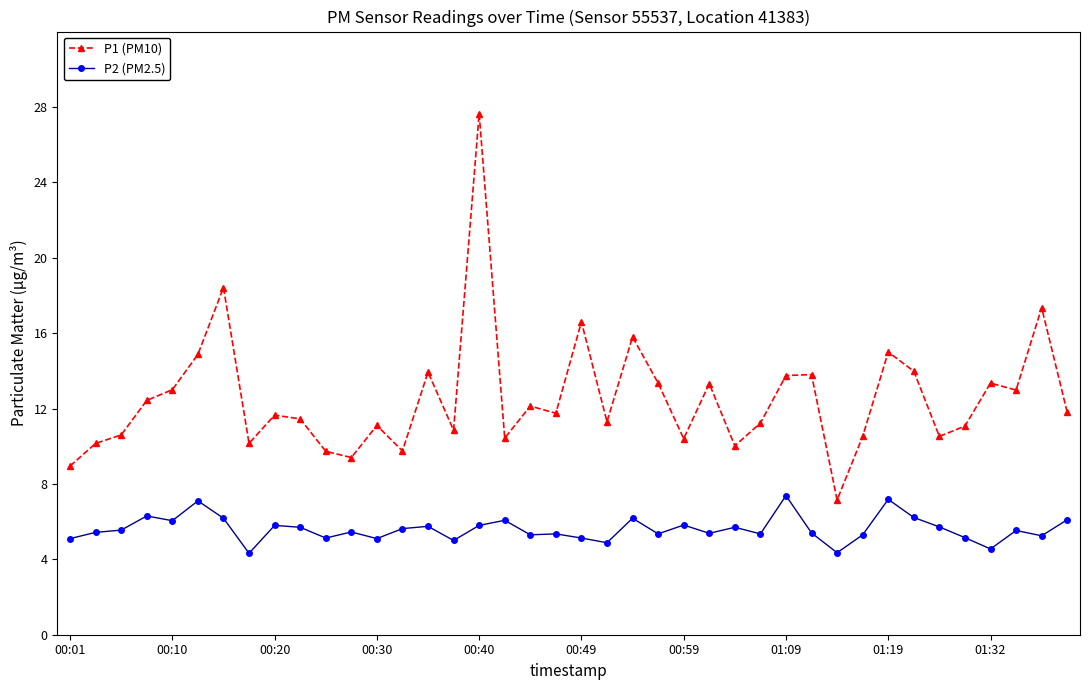

What are all the series names shown in the legend?

P1 (PM10), P2 (PM2.5)